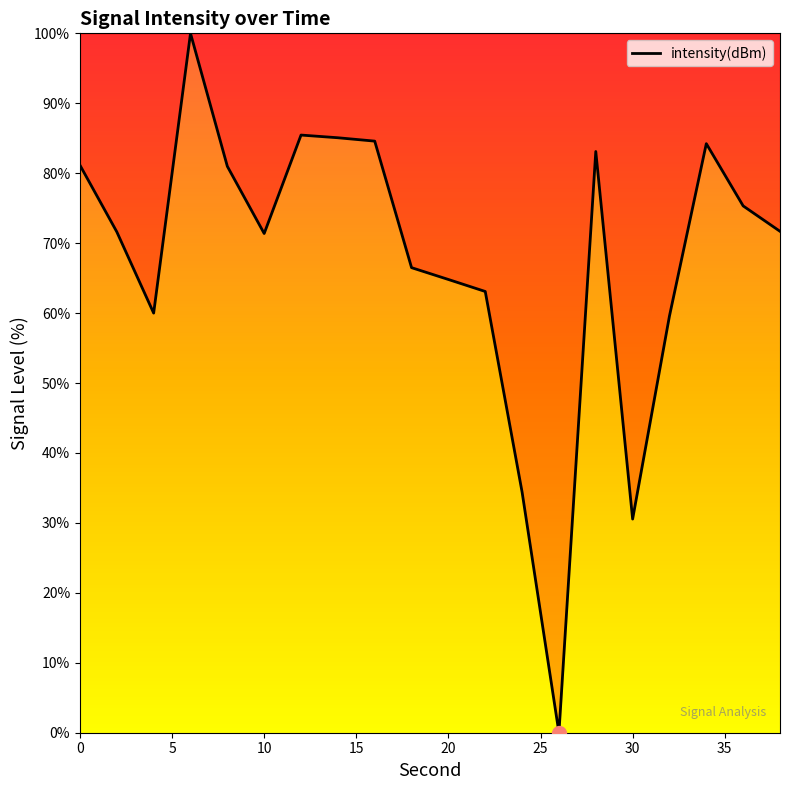

Reading left to right, what are all the values shown in this chart?

0=81.1	2=71.6	4=60.0	6=100.0	8=81.0	10=71.4	12=85.5	14=85.1	16=84.6	18=66.5	20=64.8	22=63.1	24=34.4	26=0.0	28=83.1	30=30.6	32=59.6	34=84.2	36=75.3	38=71.7